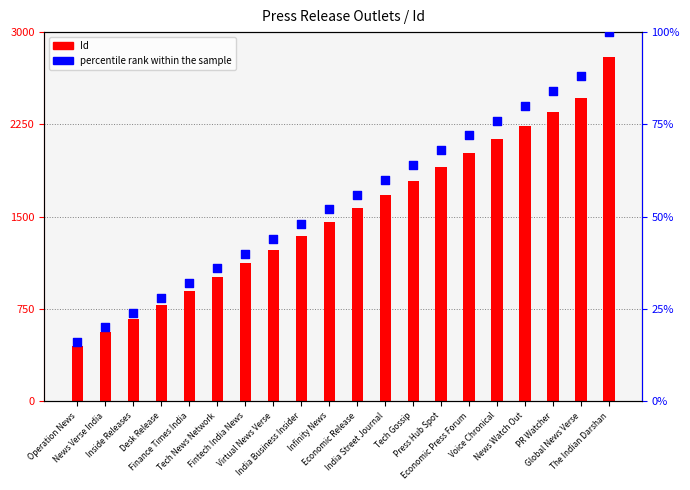

Which series has the widest spread of Y values?

percentile rank within the sample